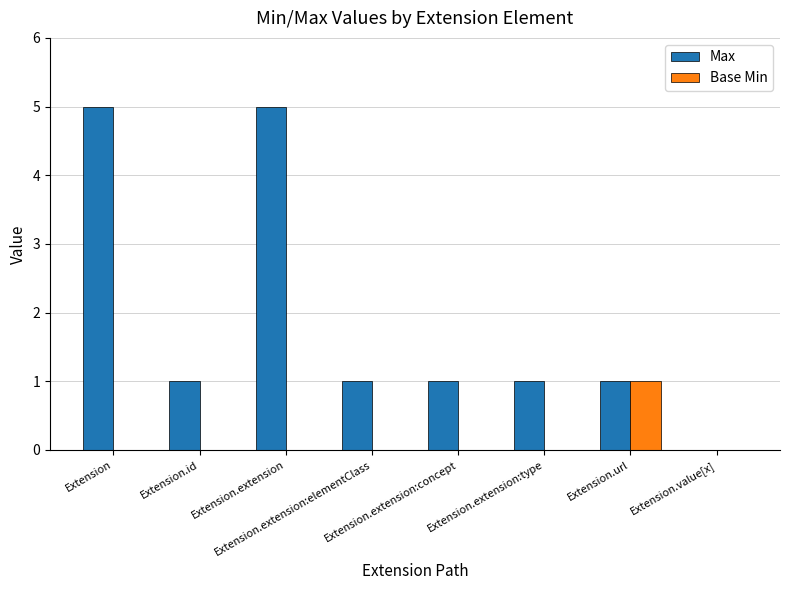

What is the maximum value shown in the chart?

5